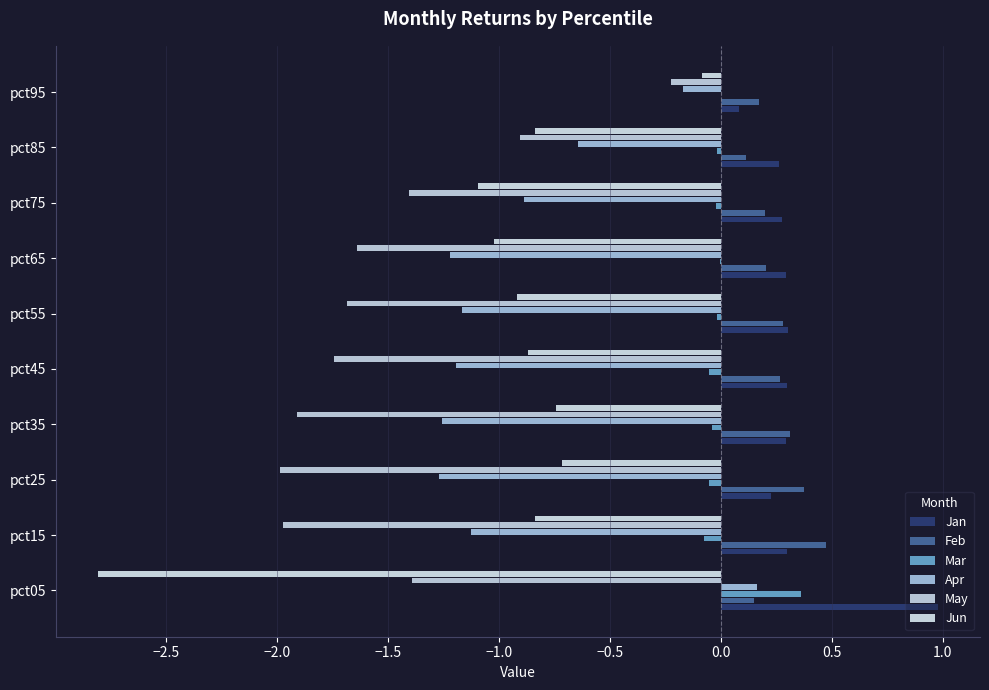

How many series are shown in this chart?

6